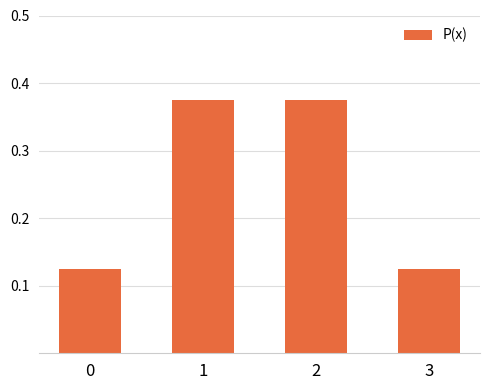

The chart shows a value of 0.2 at 1. True or false?

False